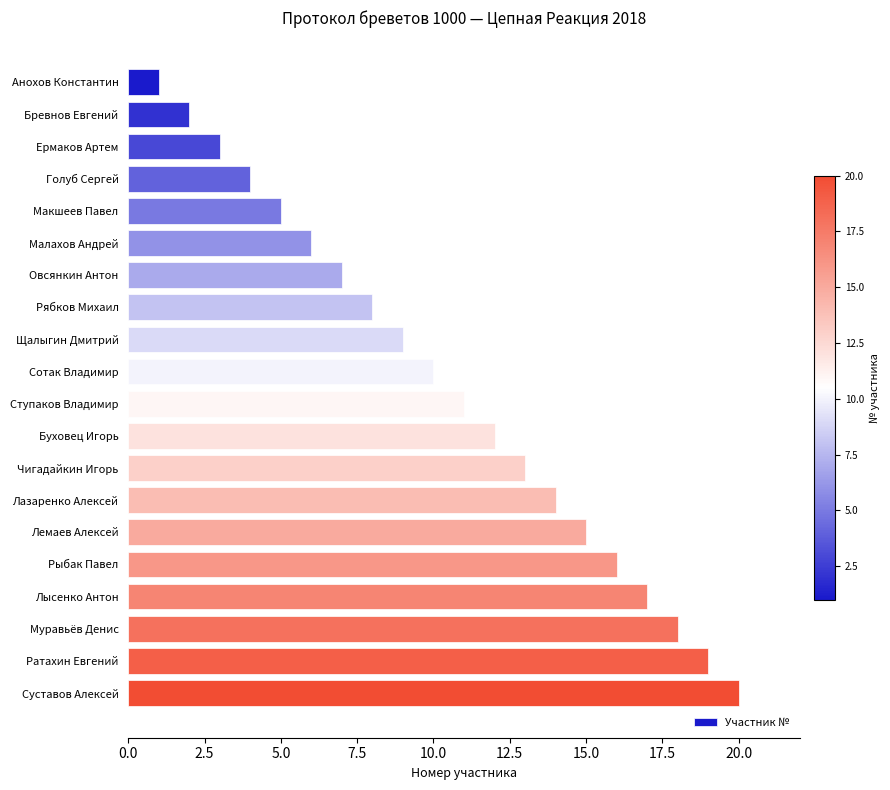

What is the sum of the values at Лемаев Алексей and Ермаков Артем?

18